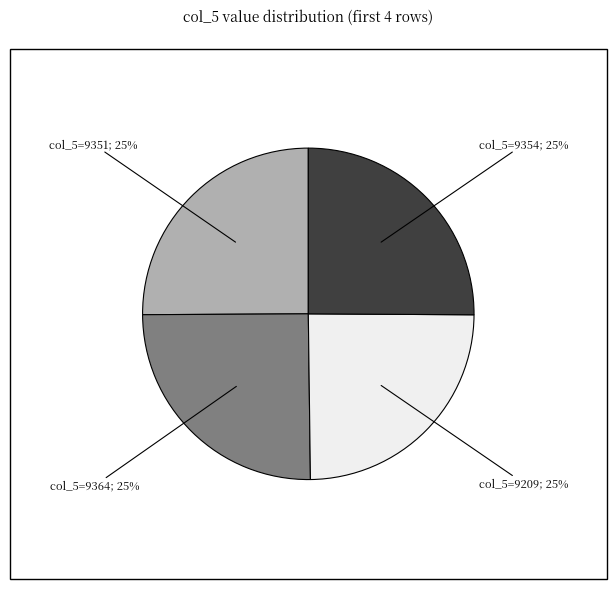

Is there any slice that represents more than half of the pie?

No